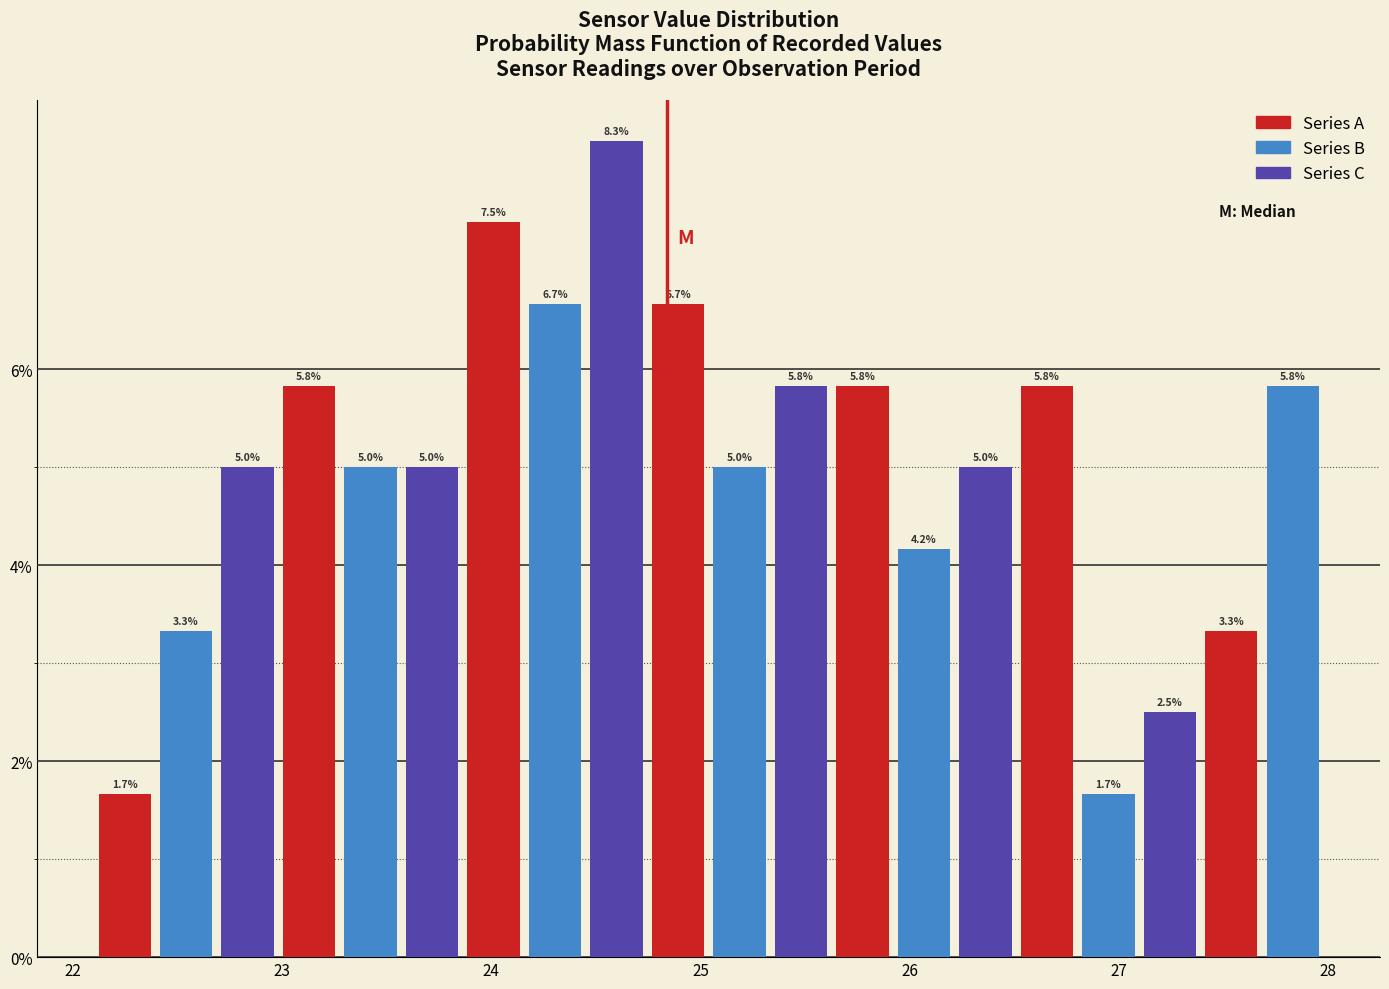

Around what value on the x-axis is the tallest bar? Give the approximate position of its centre, as read against the axis.

24.6